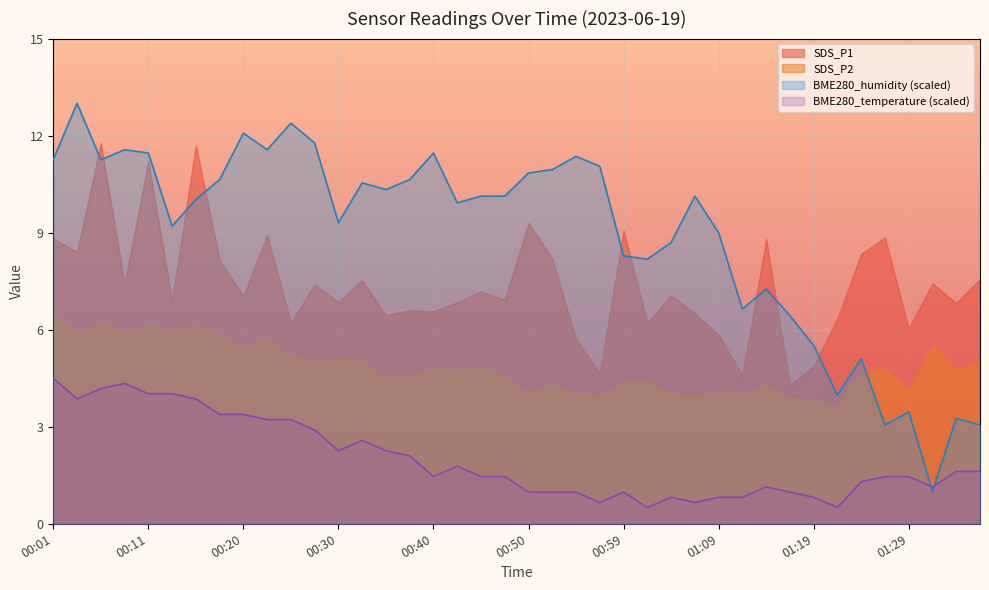

Is the value of BME280_temperature at 01:09 greater than the value of BME280_humidity at 00:57?

No